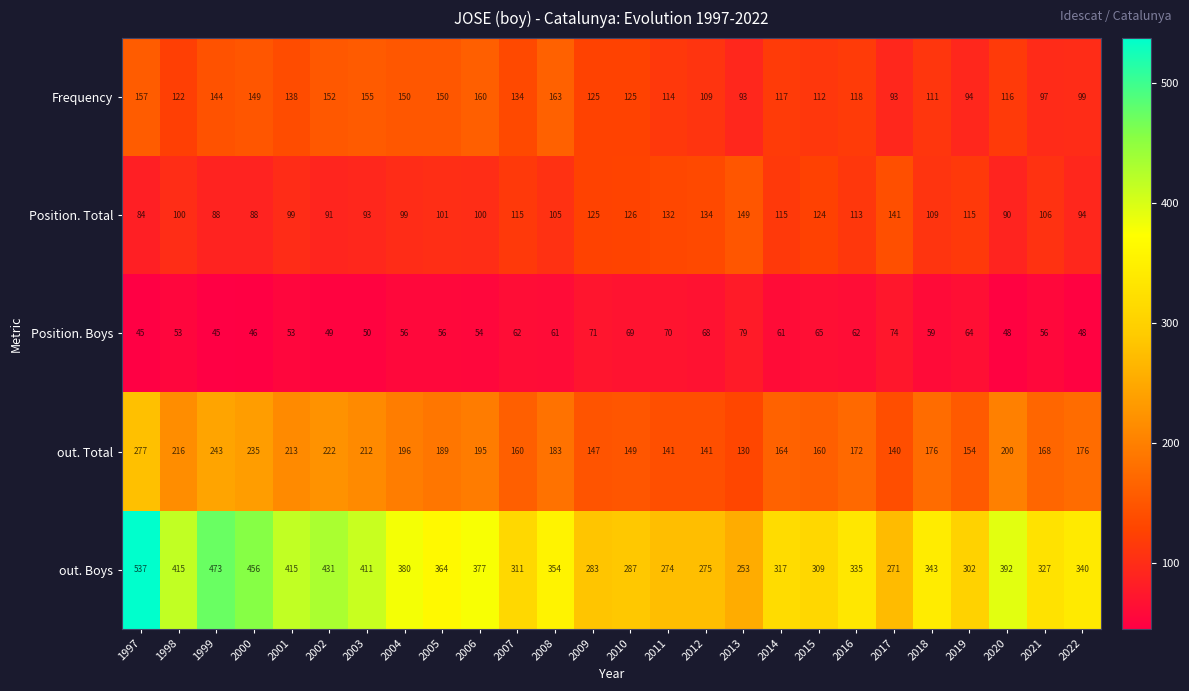

At which category does the chart reach its peak across all series?

1997